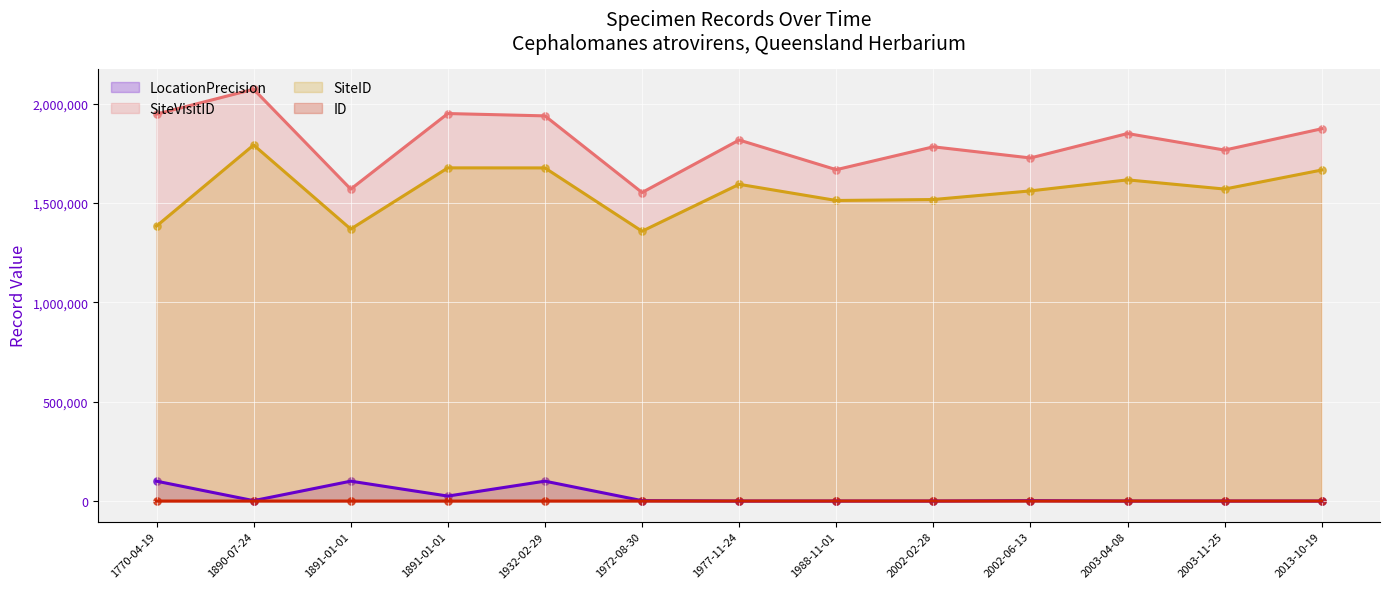

Which series reaches the minimum Y coordinate?

ID